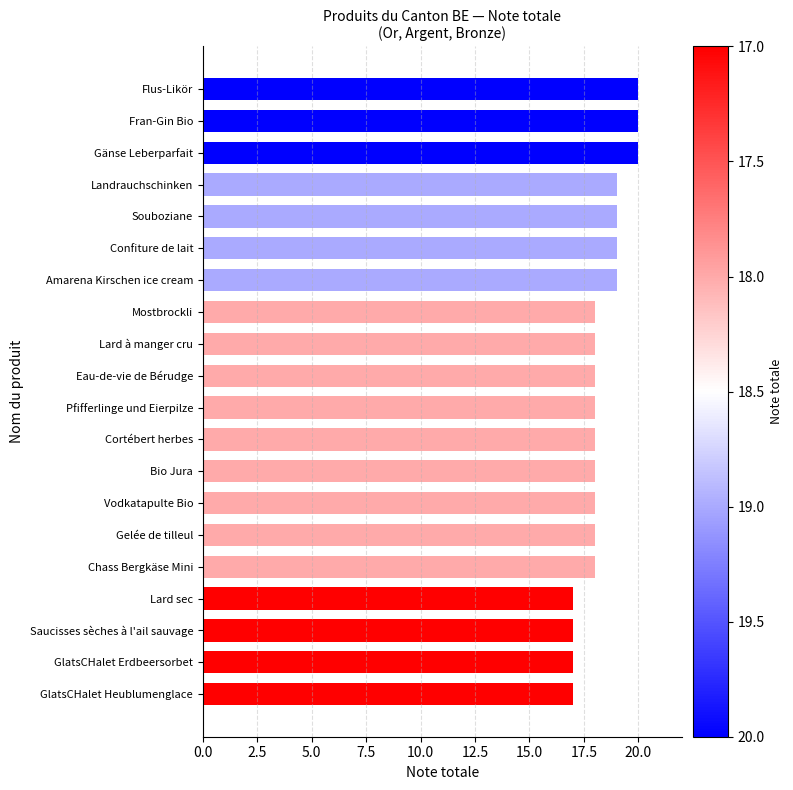

What position from the top is Cortébert herbes?

12